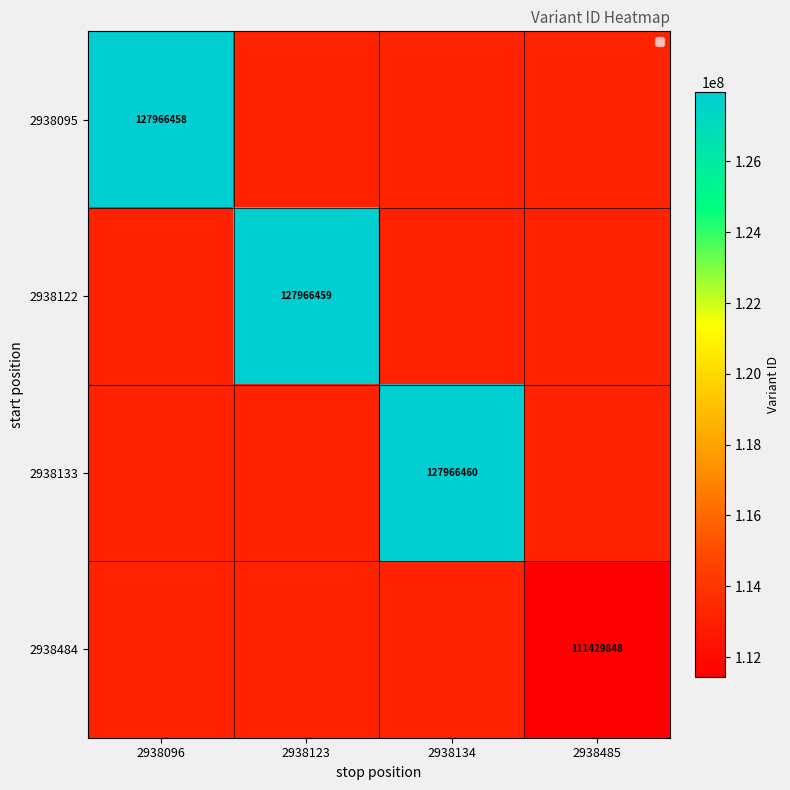

Which has a higher value, 2938485 or 2938134?

2938134